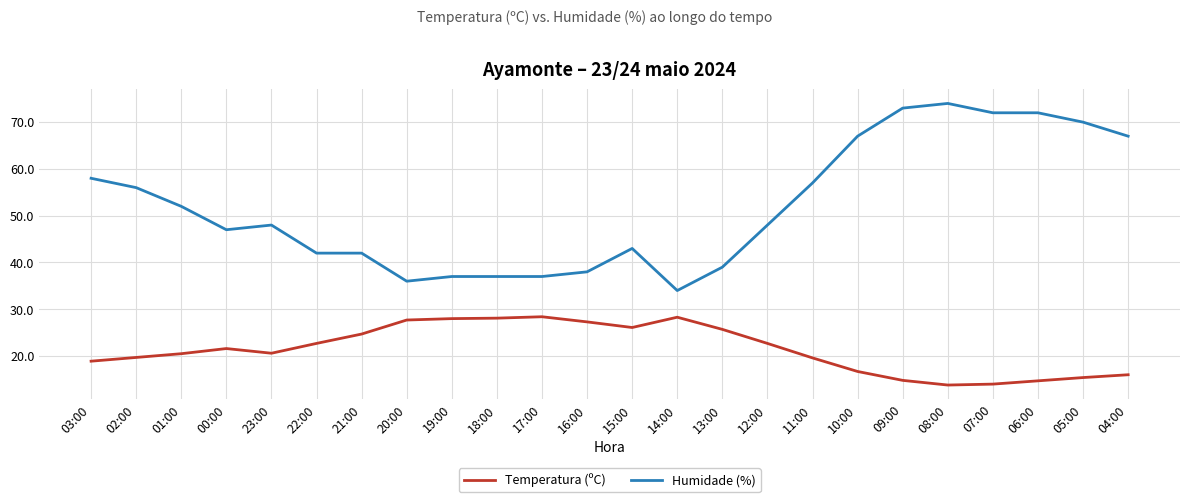

What is the difference between the highest and lowest values at 06:00?

57.3